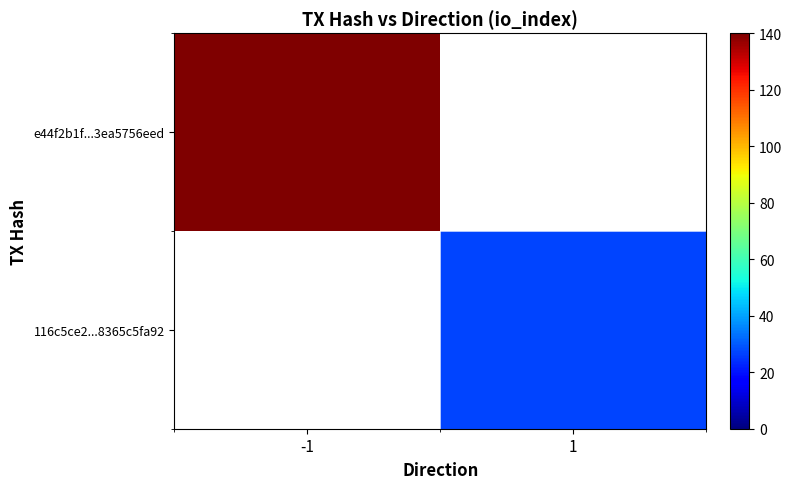

Read the e44f2b1f...3ea5756eed value at -1.

140.0